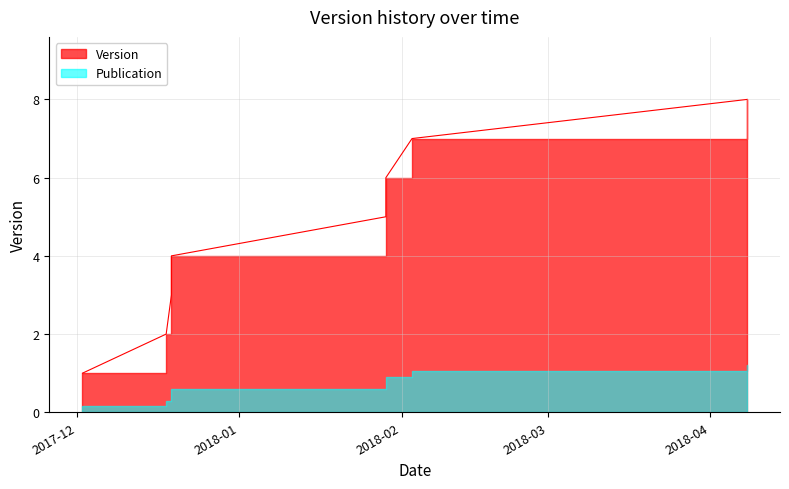

Which has a higher value, 2018-04-08 or 2017-12-18?

2018-04-08